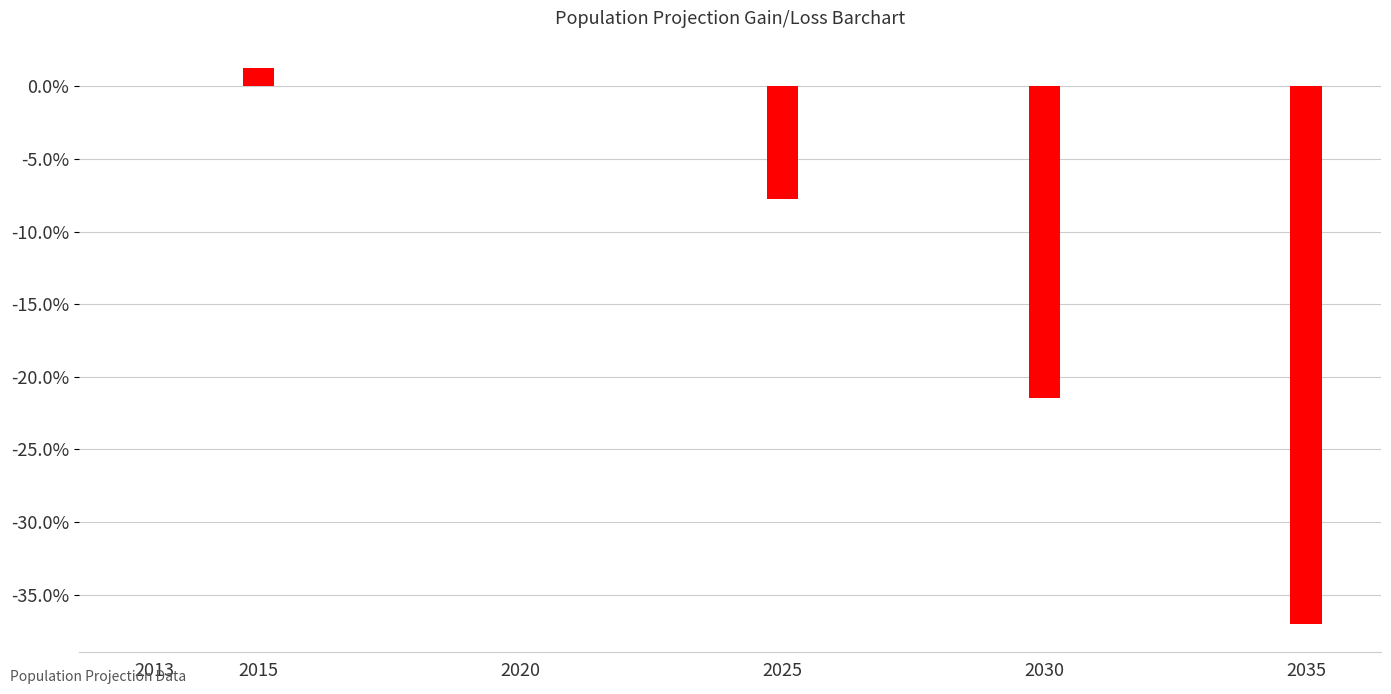

At which label is the value closest to 0?

2013